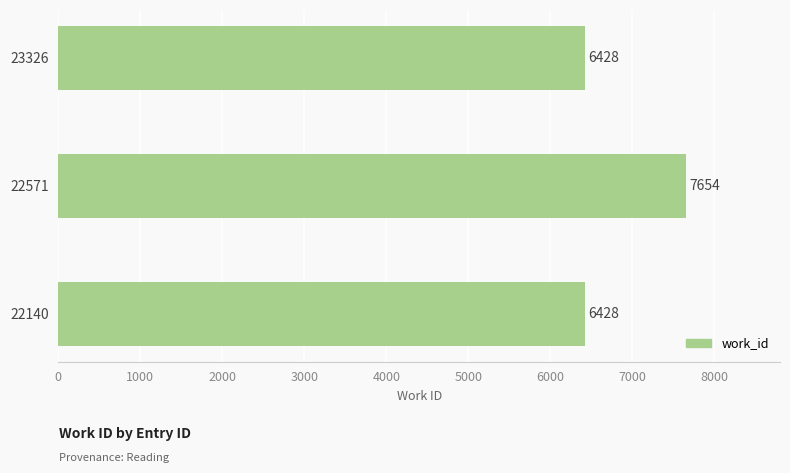

Which label corresponds to the largest value in the chart?

22571